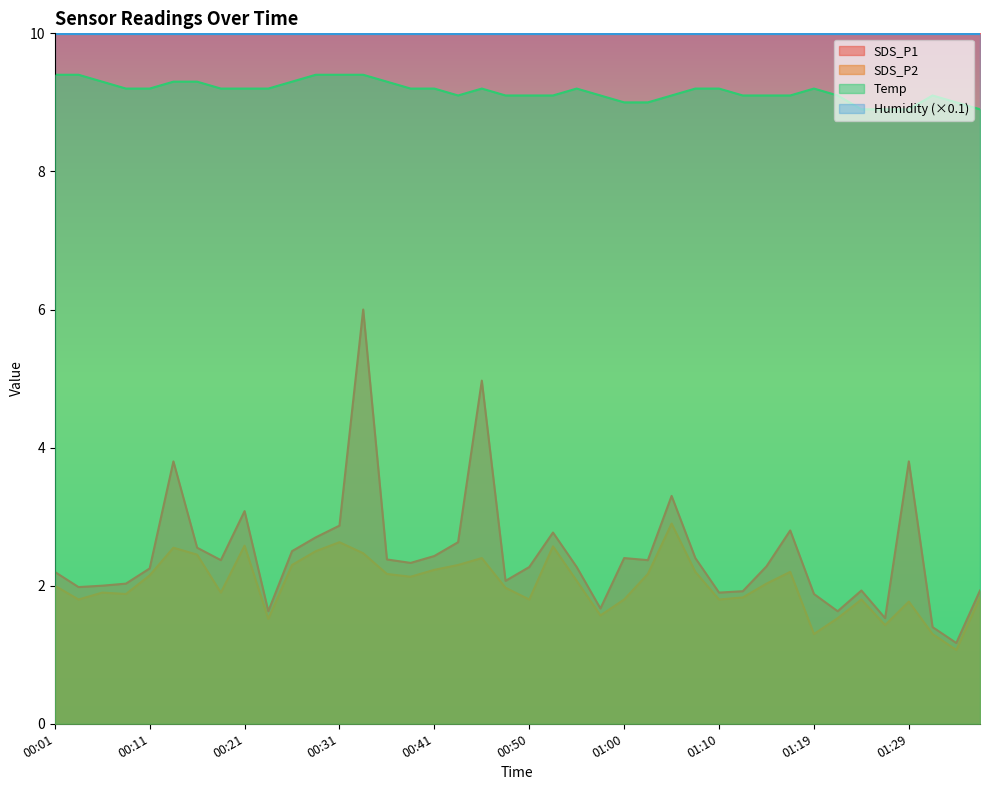

In SDS_P2, how many points are lower than both neighbors (excluding endpoints)?

11